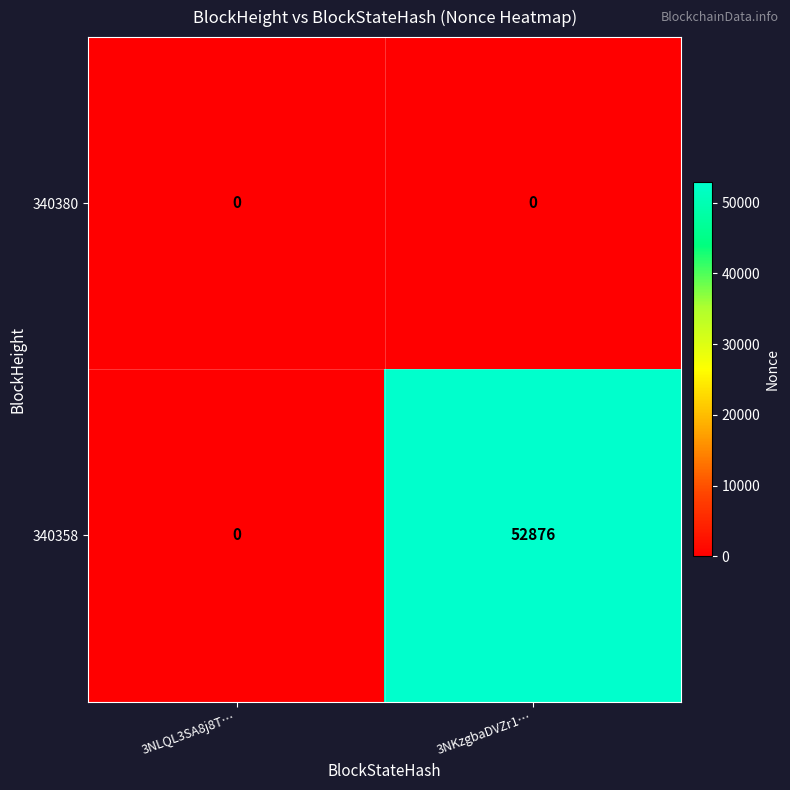

What is the maximum value for 340358?

52876